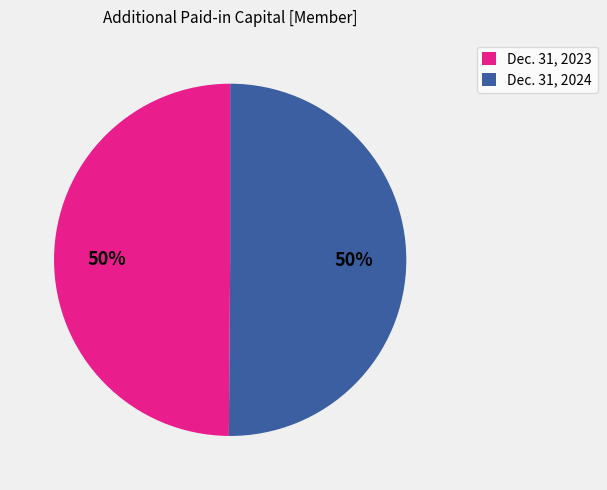

Is the sum of Dec. 31, 2023 and Dec. 31, 2024 greater than half?

Yes